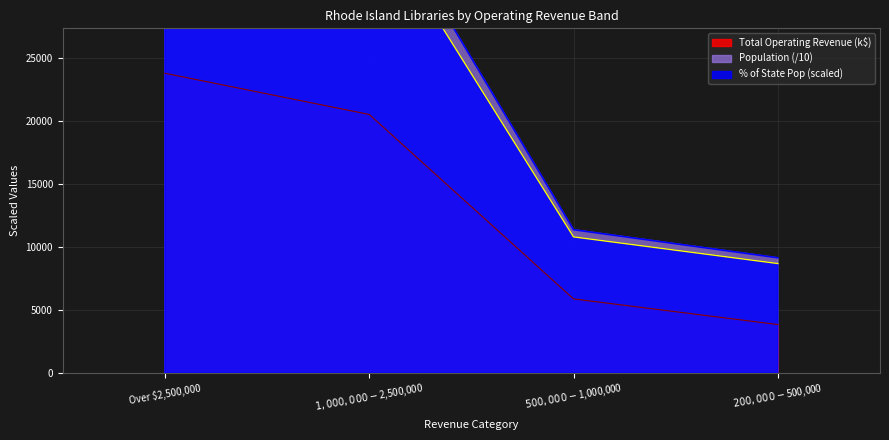

True or false: Population and Total Operating Revenue intersect in this chart.

False